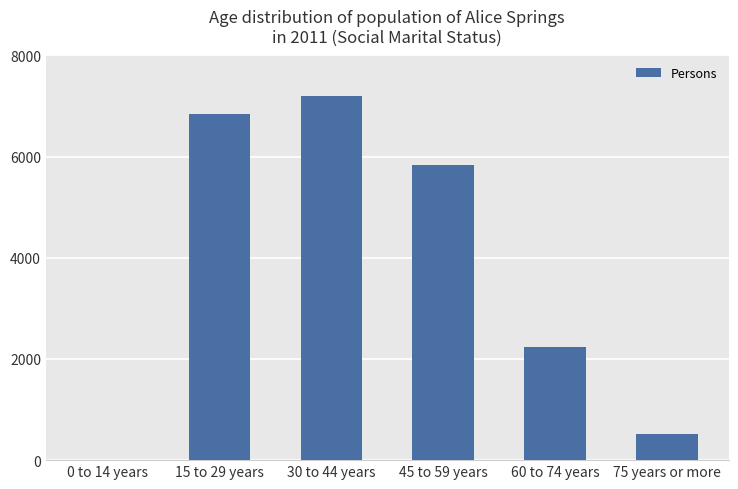

Which category has the highest value across all series?

30 to 44 years